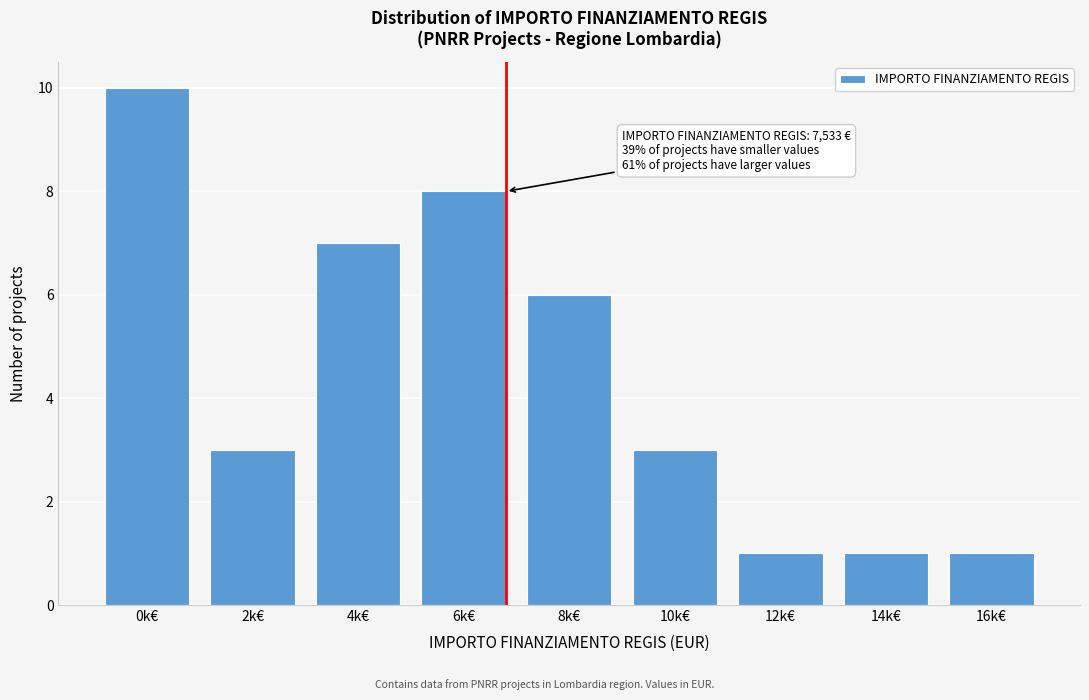

Reading right to left, extract all data points from this chart.

1	1	1	3	6	8	7	3	10